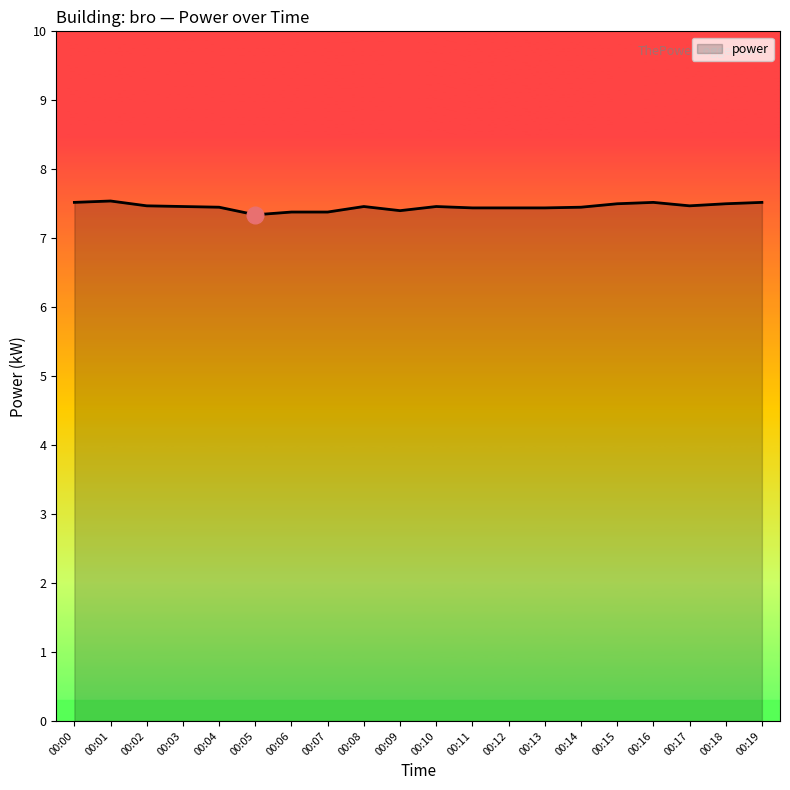

What is the smallest value displayed?

7.3